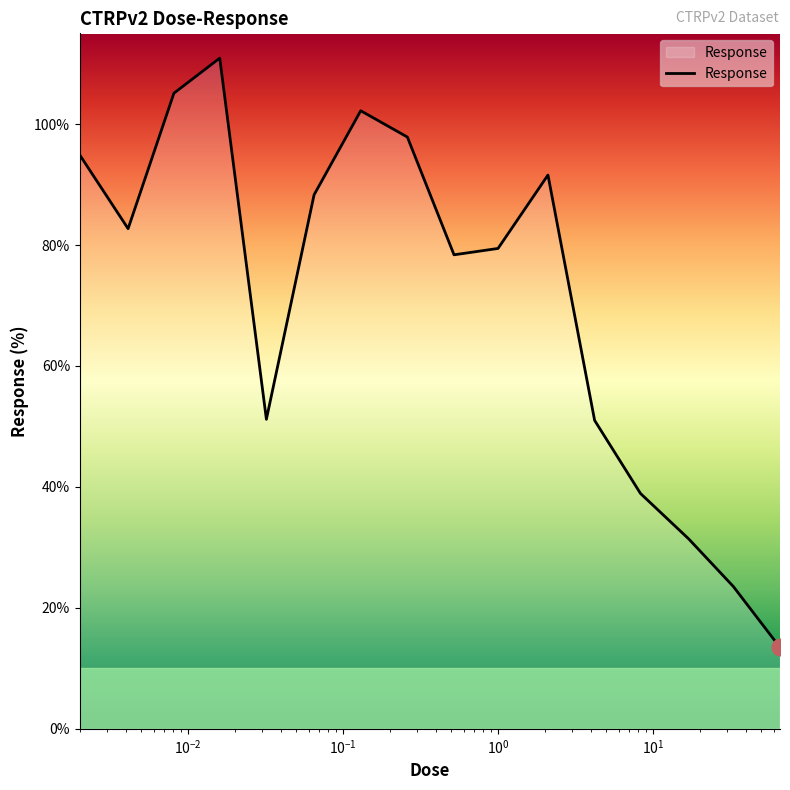

What is the greatest value displayed?

110.9